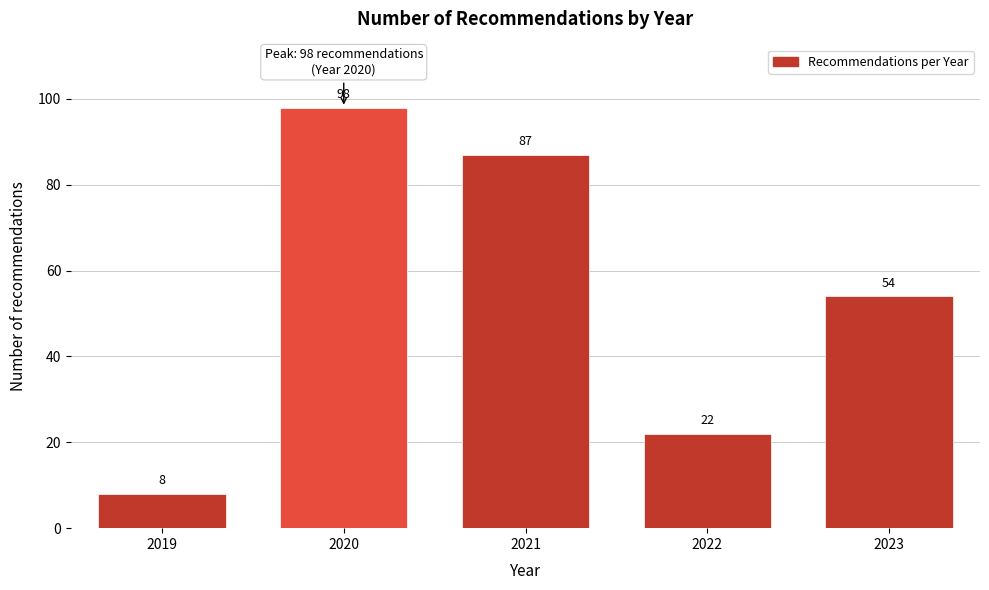

Reading left to right, what are all the values shown in this chart?

8	98	87	22	54